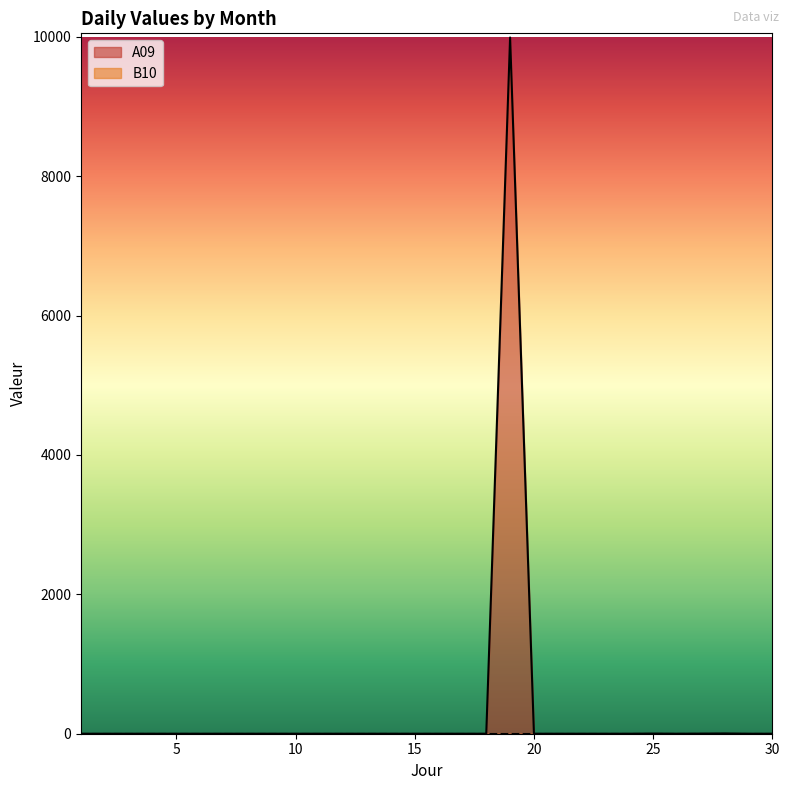

The value at 5 is -5861.0. True or false?

False